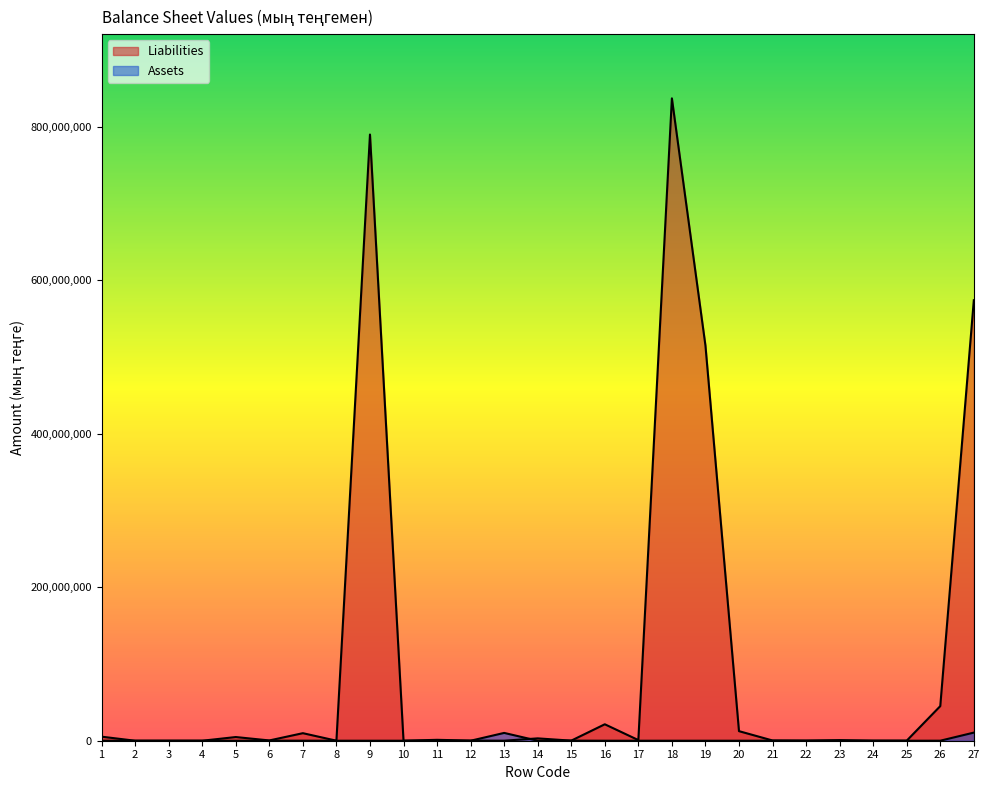

Which series has the largest range (max minus min)?

Liabilities